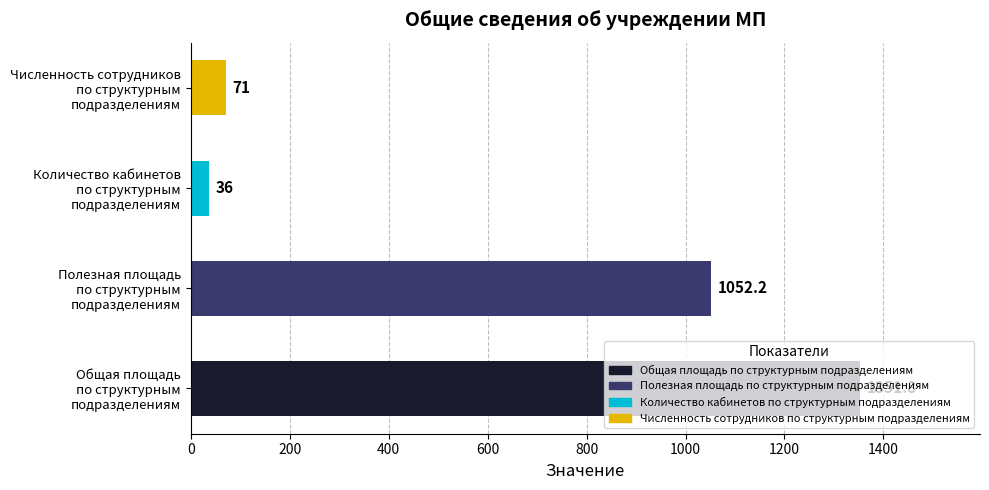

Does the chart contain any negative values?

No